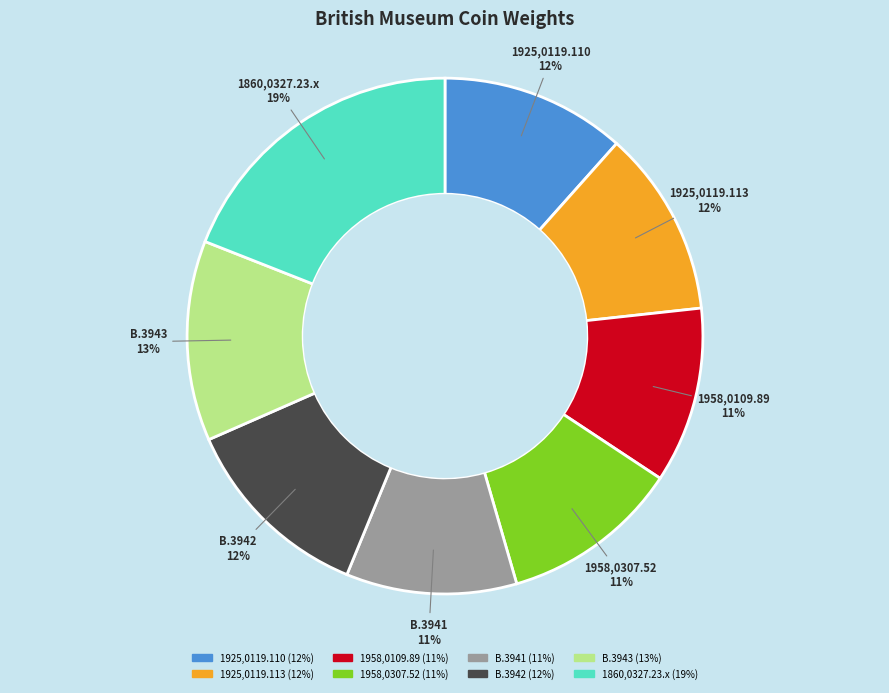

To the nearest percent, what is the difference between the largest and smallest slice percentages?

8%